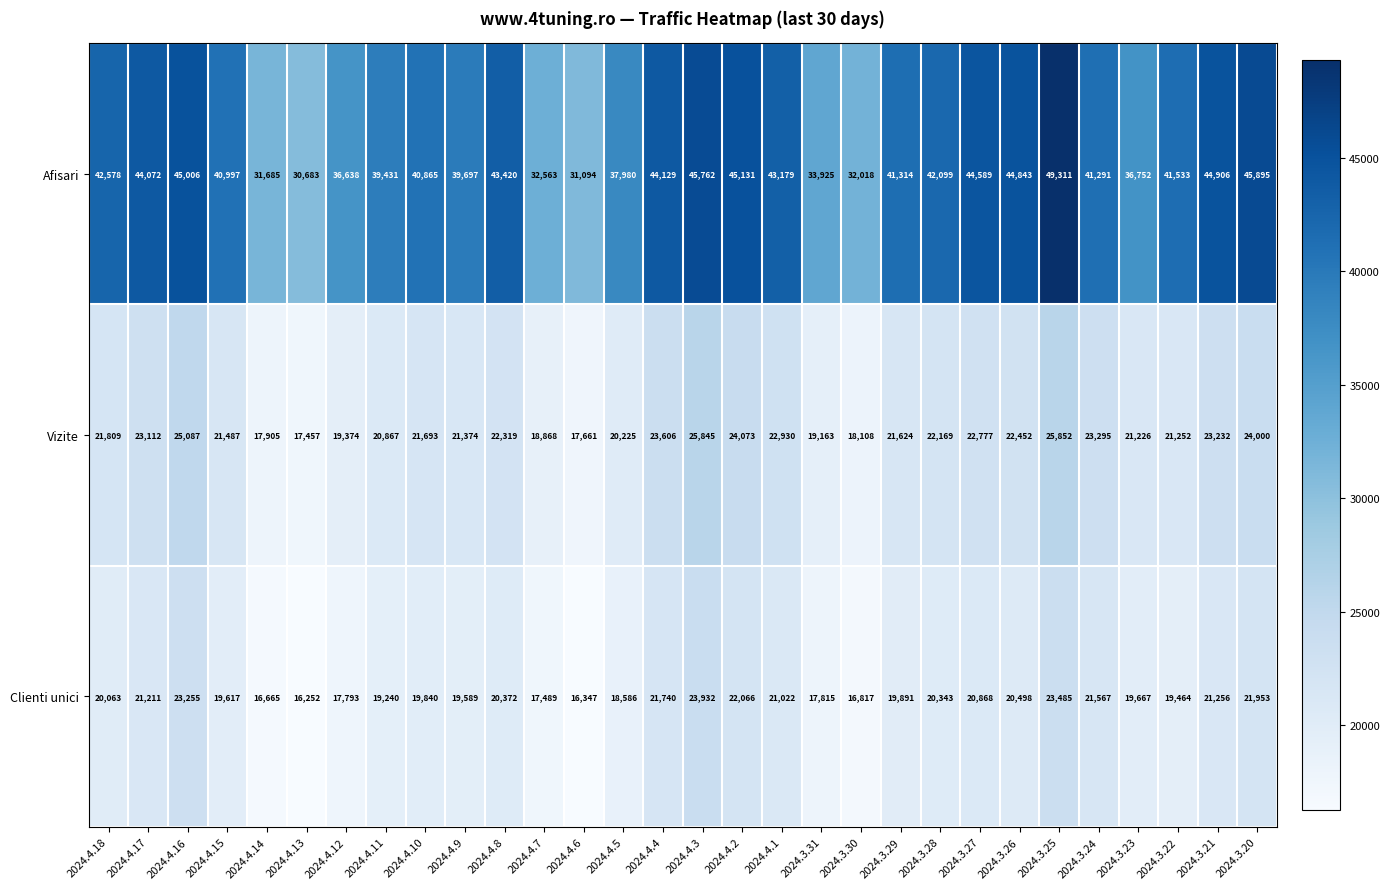

What is the lowest value of the Vizite series?

17457